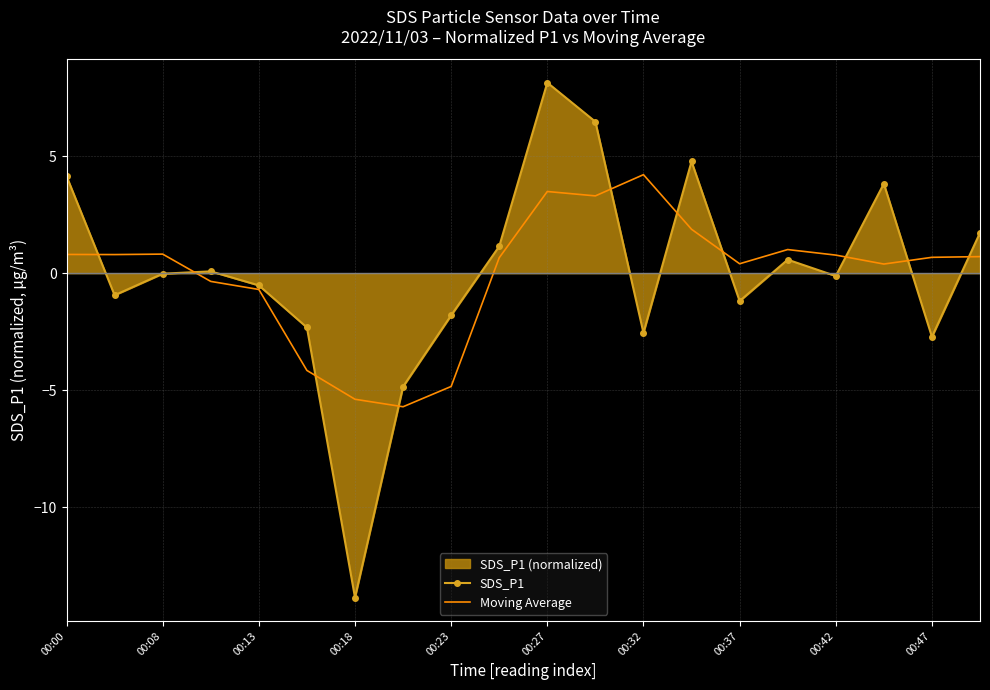

List the series in order of their peak value, highest first.

SDS_P1, Moving Average